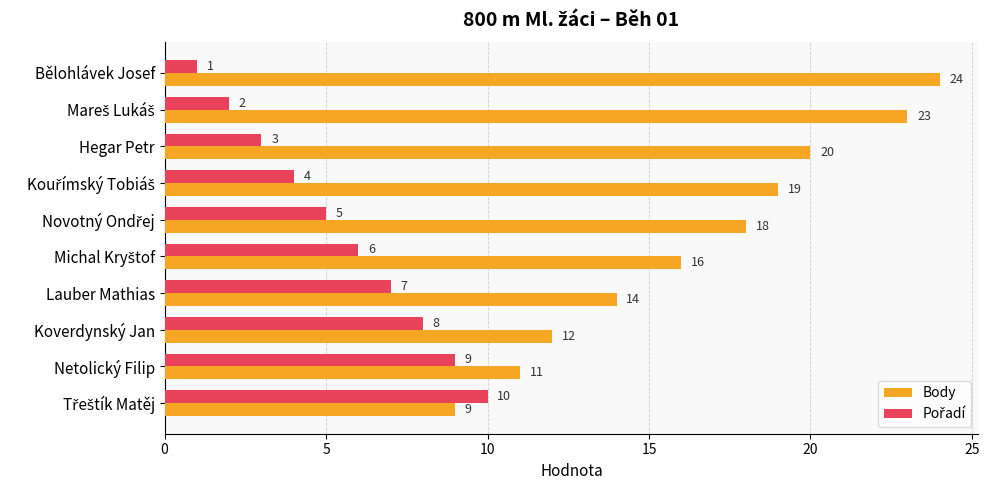

Which series has the largest total across all categories?

Body